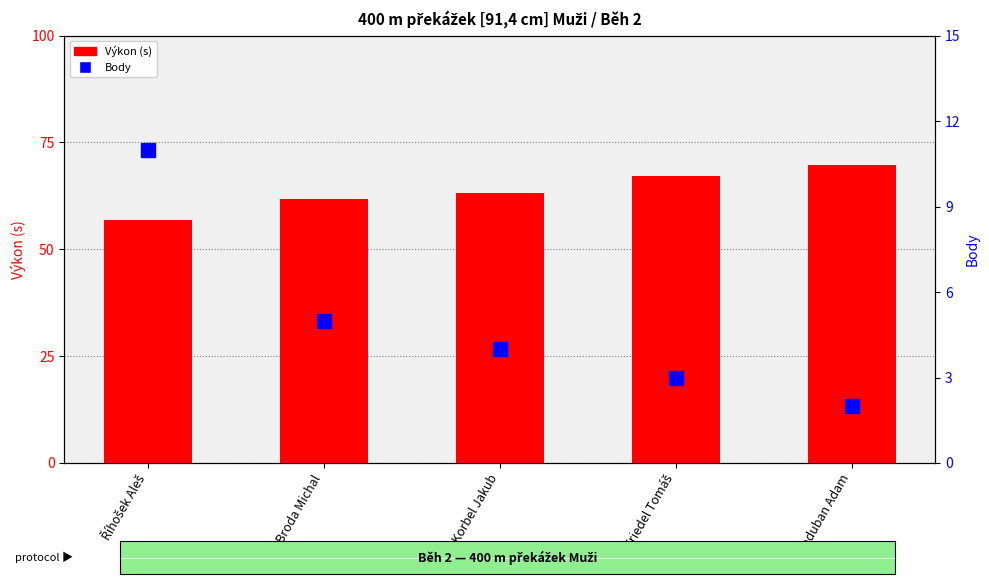

What are all the series names shown in the legend?

Výkon (s), Body